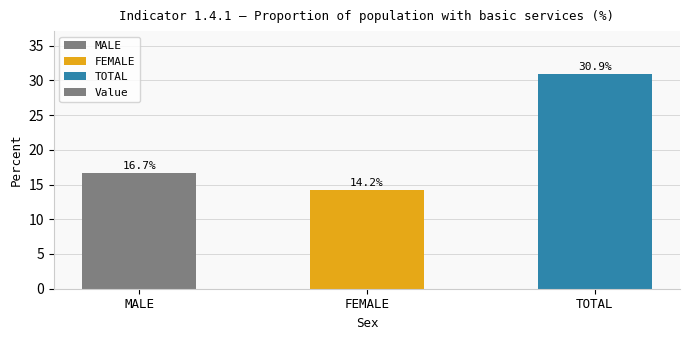

What position from the right is FEMALE?

2